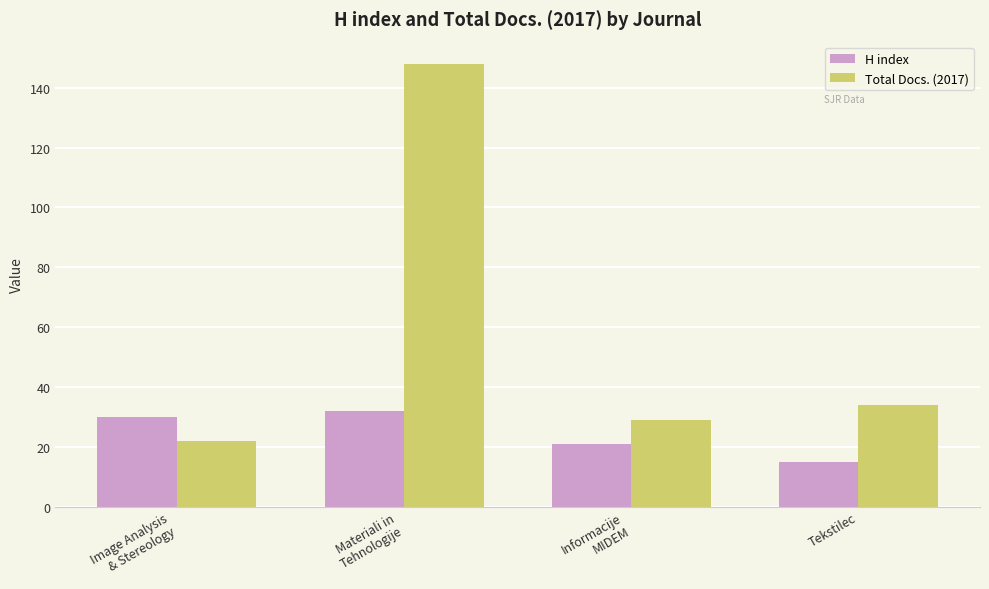

Reading left to right, transcribe all the data shown in this chart.

H index: Image Analysis
& Stereology=30	Materiali in
Tehnologije=32	Informacije
MIDEM=21	Tekstilec=15
Total Docs. (2017): Image Analysis
& Stereology=22	Materiali in
Tehnologije=148	Informacije
MIDEM=29	Tekstilec=34